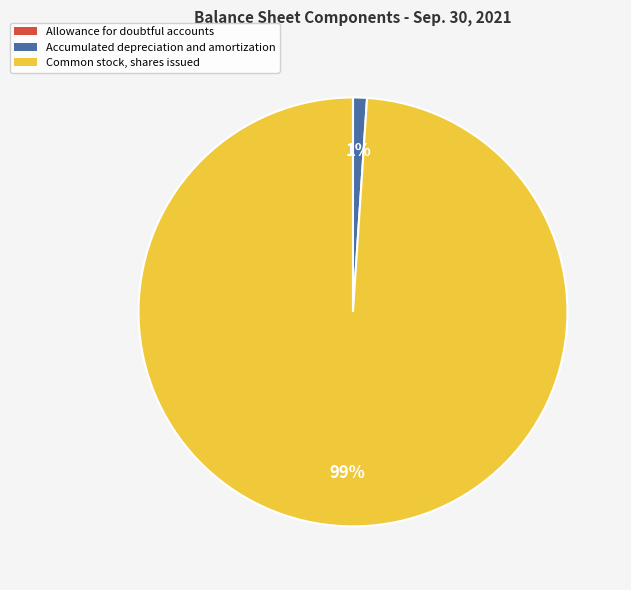

True or false: Common stock, shares issued accounts for 99% of the total.

True